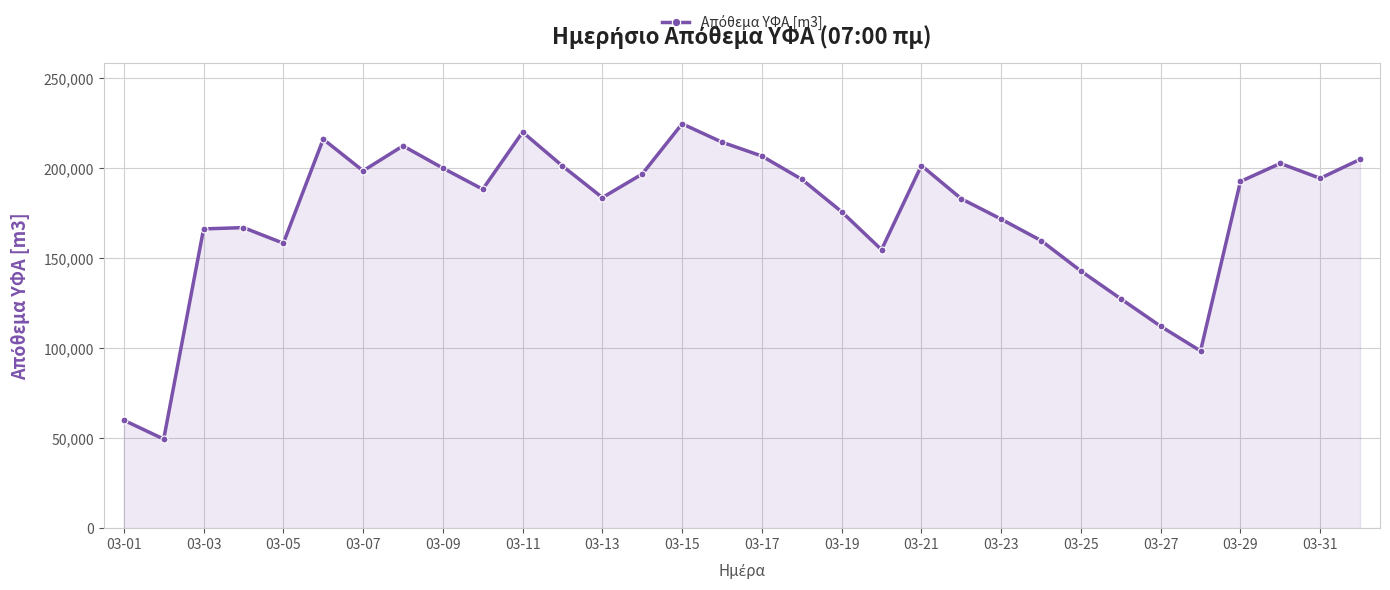

What is the average value?

174438.5